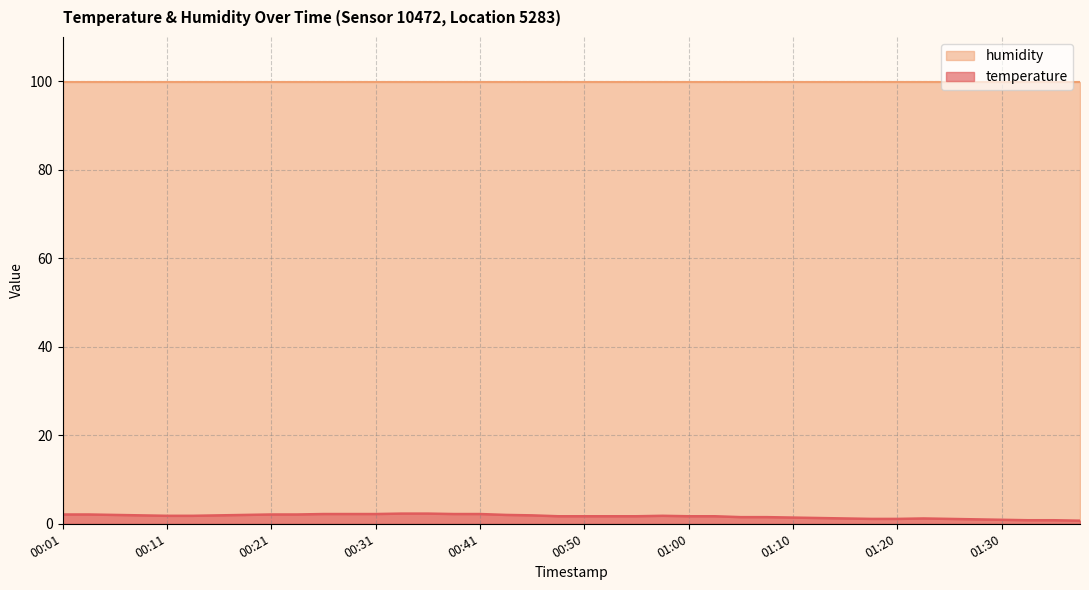

List the labels in order of value, largest first.

00:33, 00:36, 00:26, 00:28, 00:31, 00:38, 00:41, 00:01, 00:04, 00:21, 00:23, 00:06, 00:18, 00:43, 00:09, 00:16, 00:45, 00:11, 00:14, 00:58, 00:48, 00:50, 00:53, 00:55, 01:00, 01:03, 01:05, 01:08, 01:10, 01:12, 01:15, 01:22, 01:17, 01:20, 01:25, 01:27, 01:30, 01:32, 01:35, 01:37